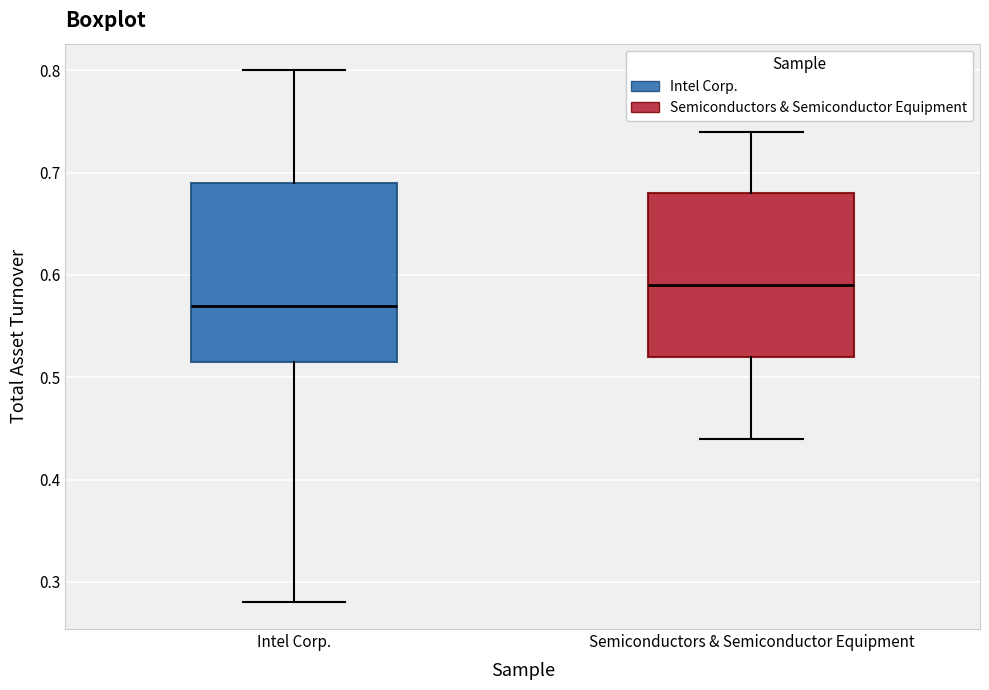

Where is the upper edge of the box for Semiconductors & Semiconductor Equipment on the y-axis? The values are not printed on the chart, so give them approximately, as read against the axis.

0.68